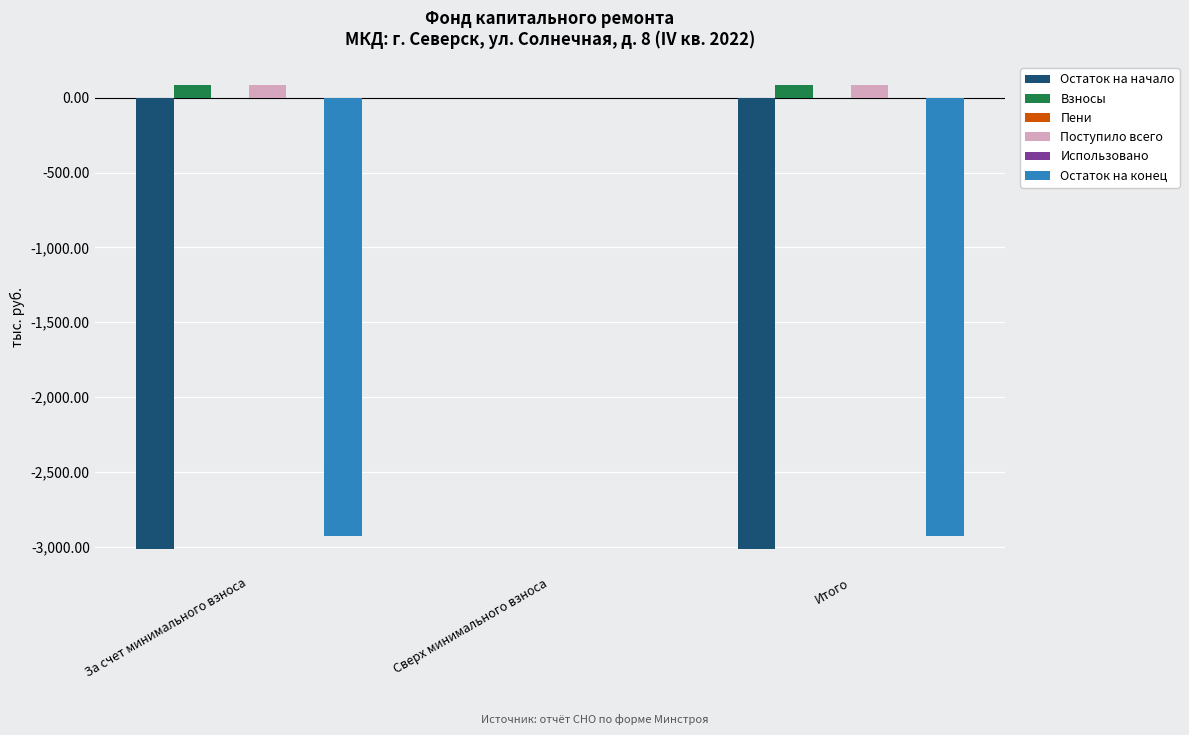

What is the greatest value displayed?

83.5